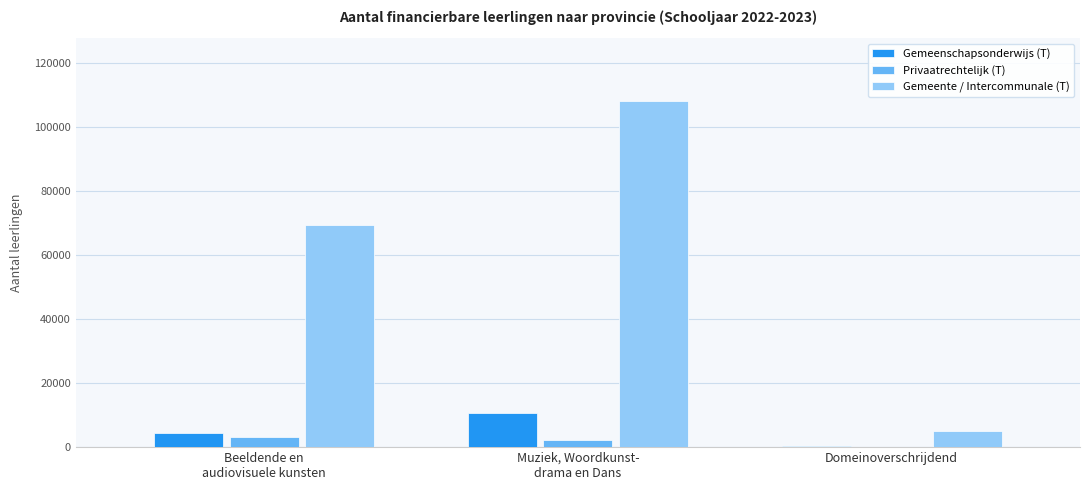

True or false: Gemeente / Intercommunale (T) has a value of 108190 at Muziek, Woordkunst-
drama en Dans.

True